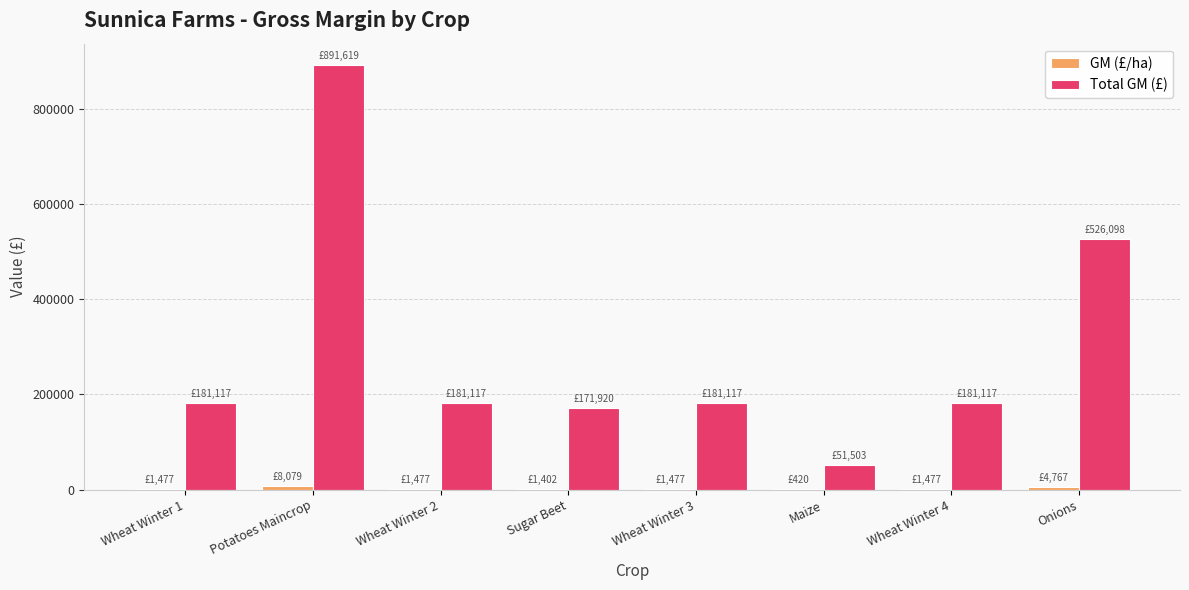

At which category is the sum across all series the highest?

Potatoes Maincrop